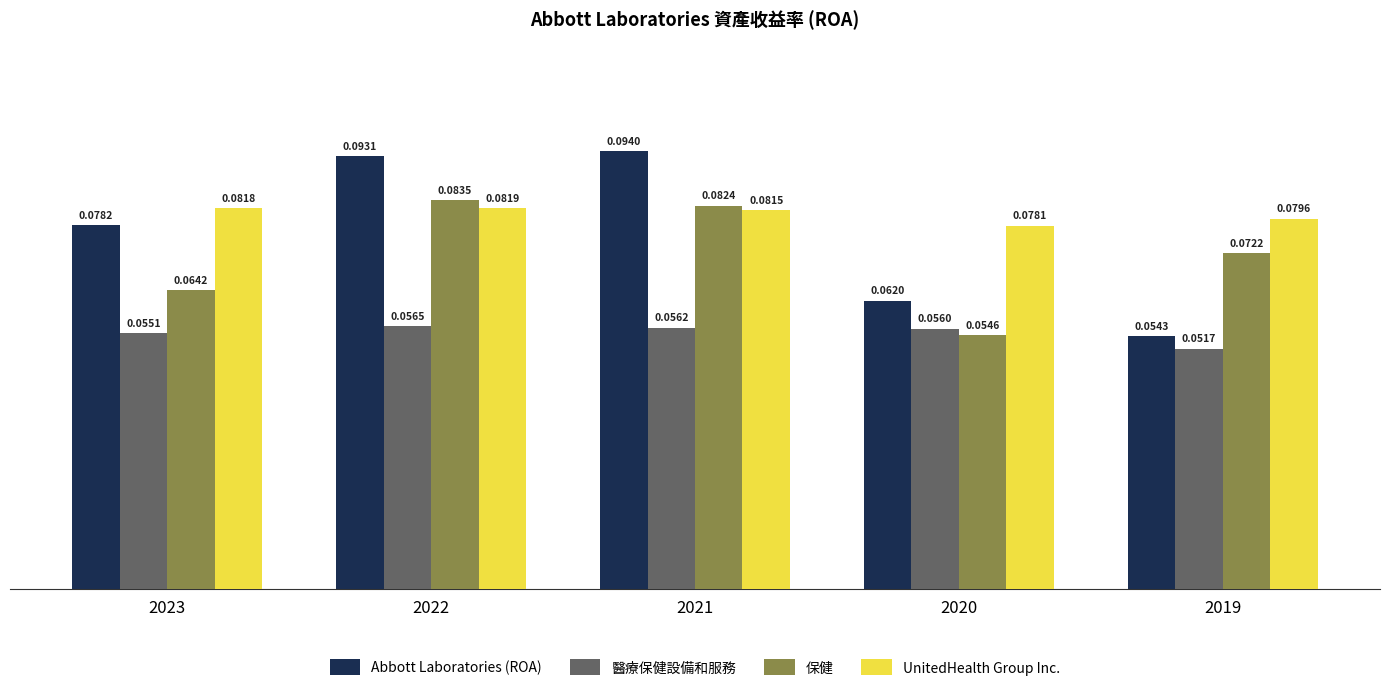

Between 2023 and 2020, which series saw the biggest shift?

Abbott Laboratories (ROA)